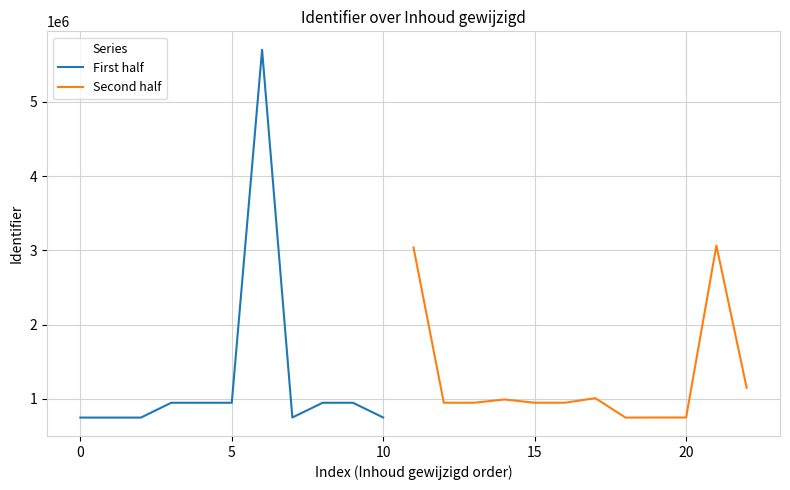

What is the difference between the maximum and minimum values?

4957397